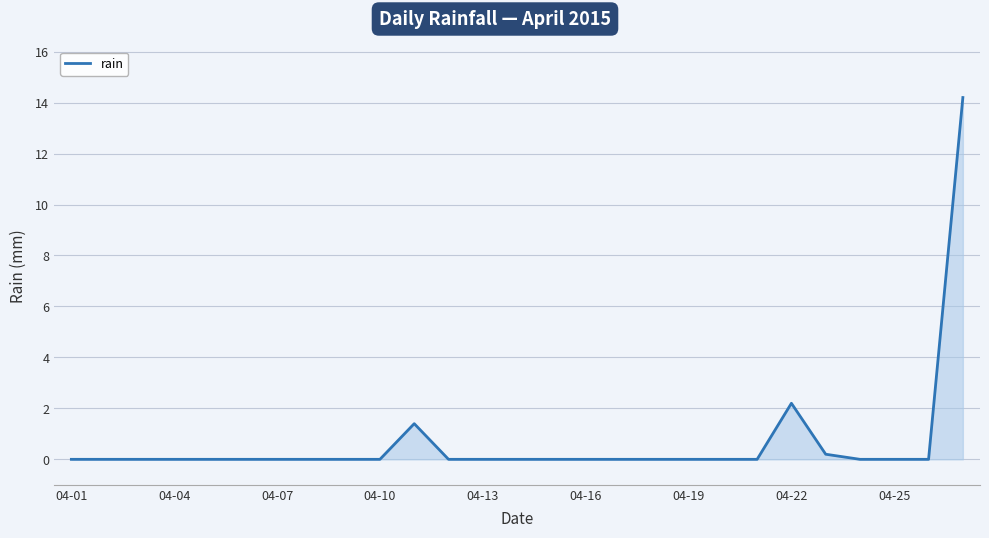

What is the difference between the maximum and minimum values?

14.2